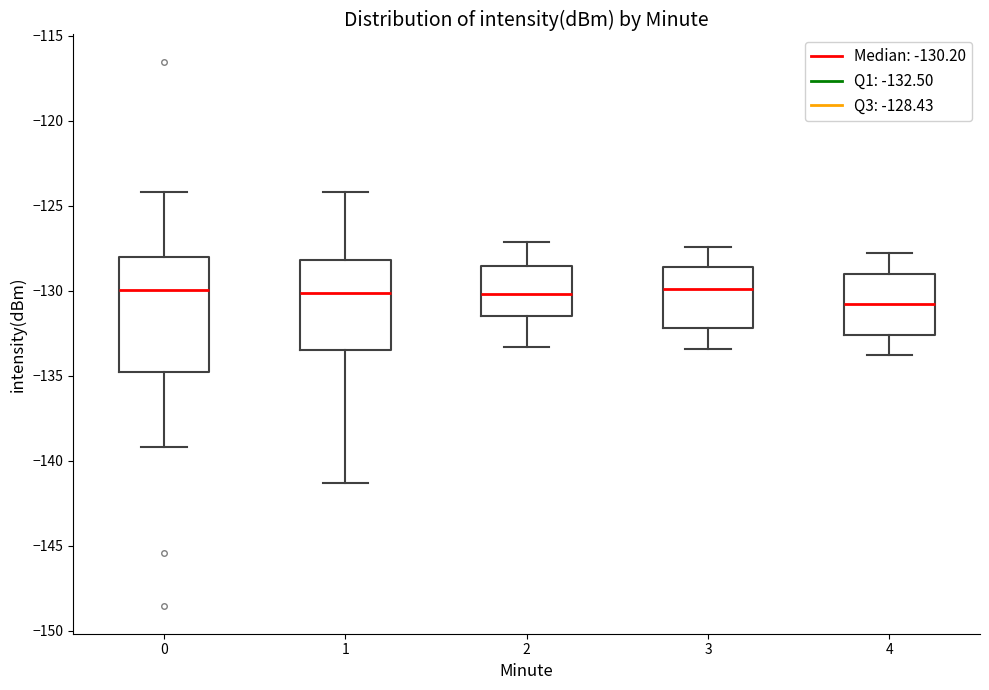

Where does the median line of the box at x = 4 sit on the y-axis? The values are not printed on the chart, so give them approximately, as read against the axis.

-131.0